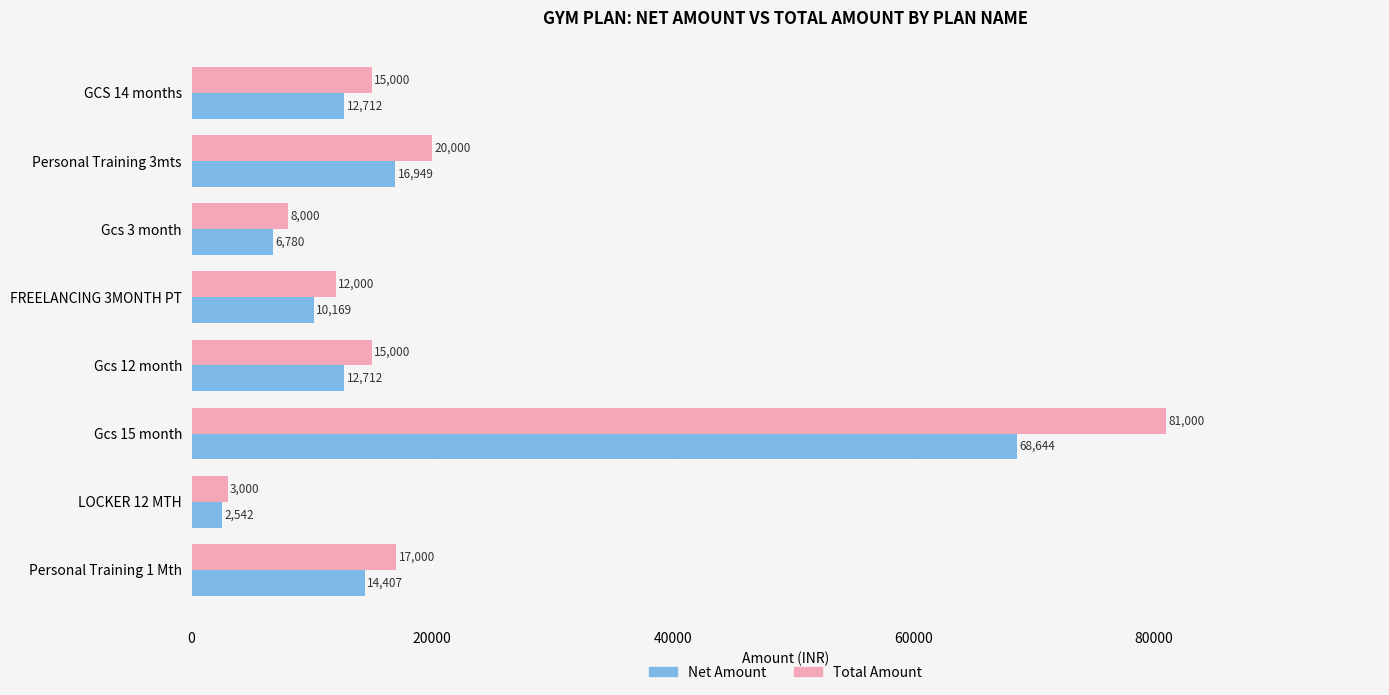

At which category is the sum across all series the highest?

Gcs 15 month